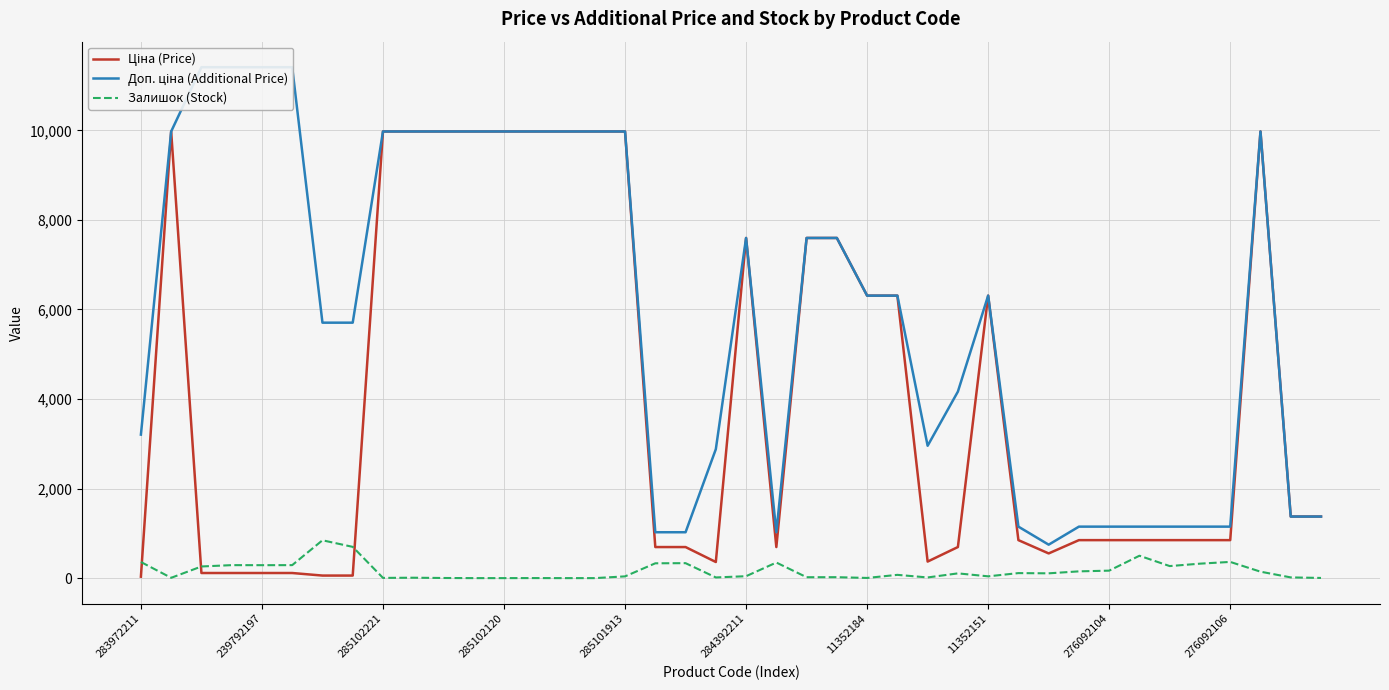

Does the chart display data point markers on the line(s)?

No